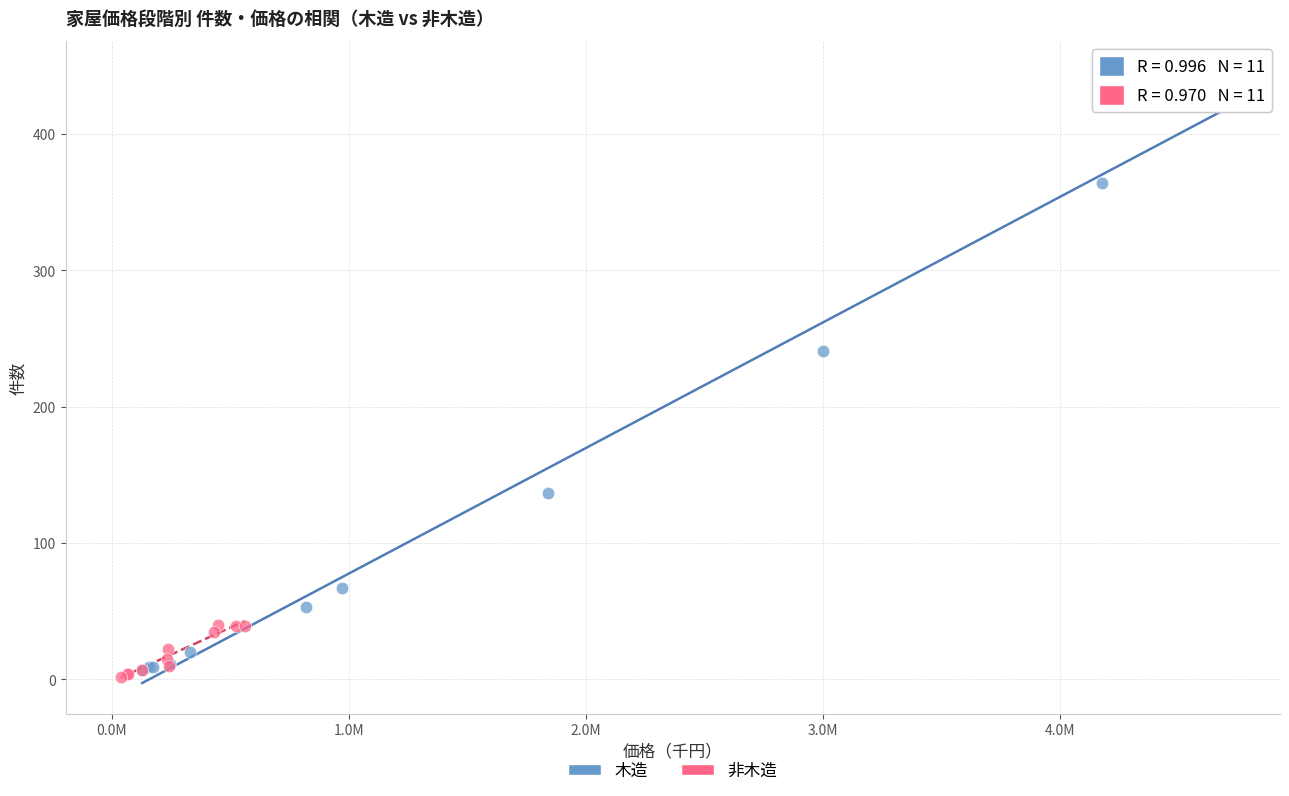

Which series has the largest Y range (max minus min)?

木造